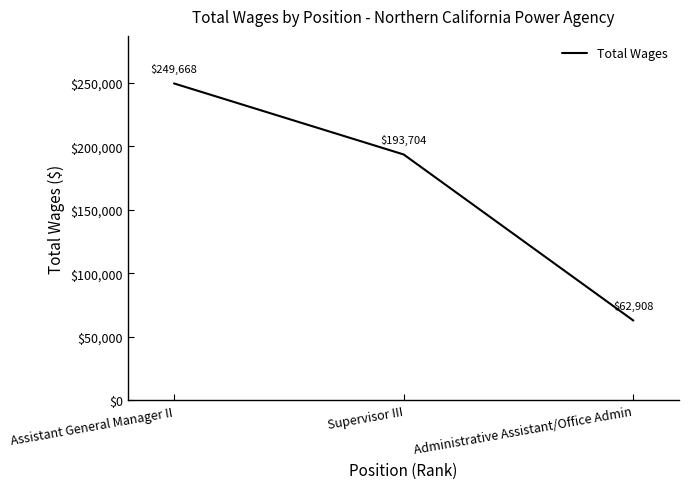

Is it true that the value at Supervisor III is 193704?

True